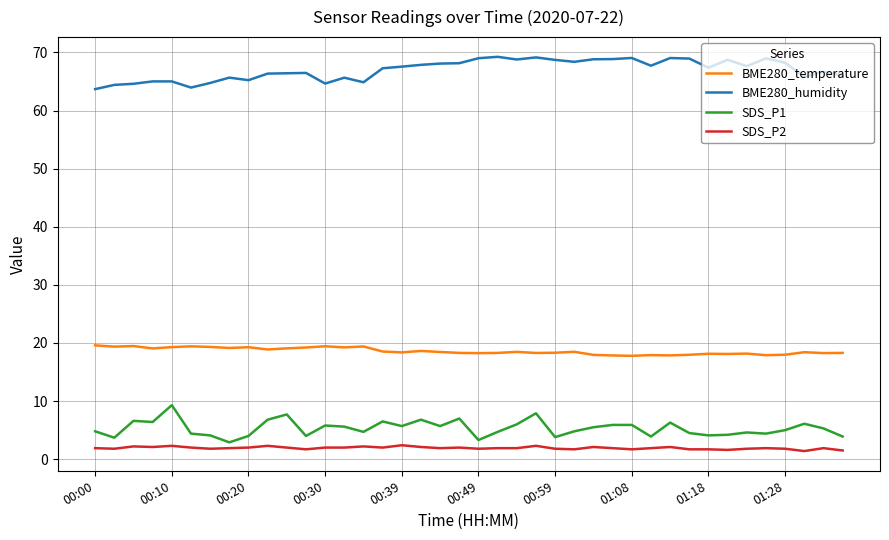

What is the highest value of the BME280_temperature series?

19.6